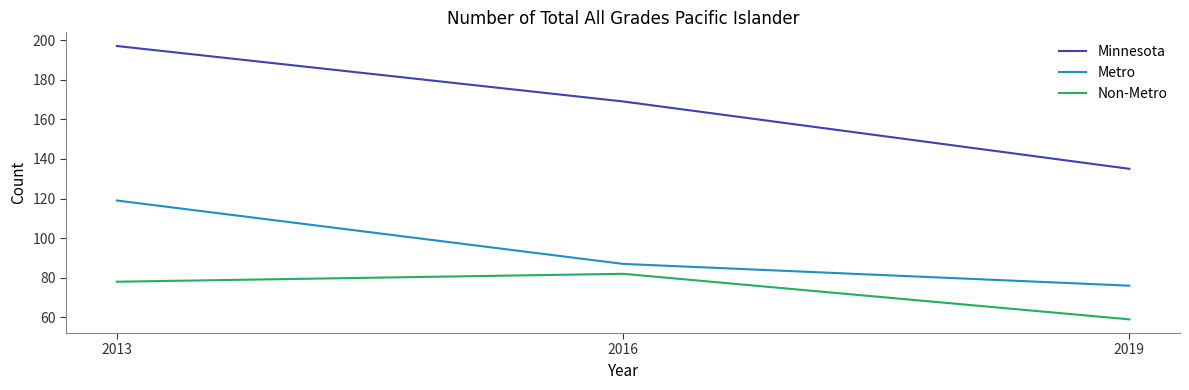

Rank the series at 2019 from highest to lowest value.

Minnesota, Metro, Non-Metro